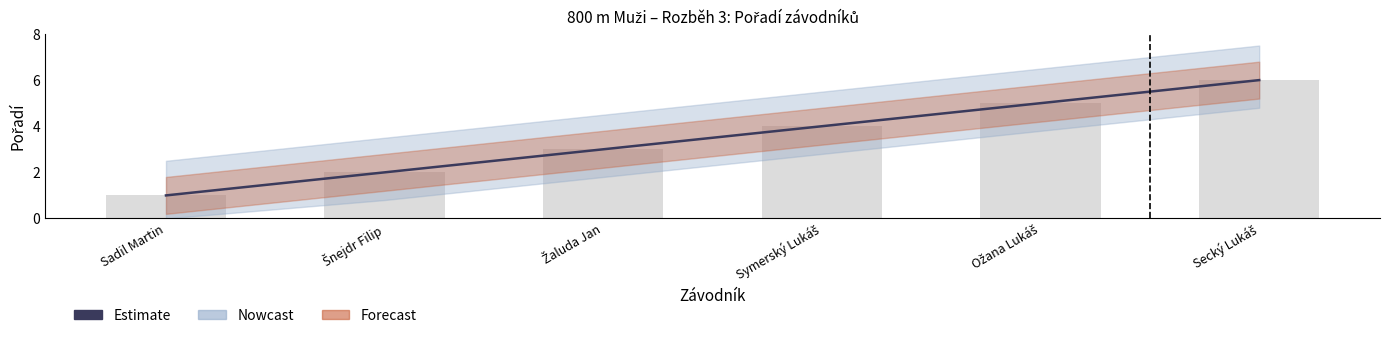

Rank the categories by value from highest to lowest.

Secký Lukáš, Ožana Lukáš, Symerský Lukáš, Žaluda Jan, Šnejdr Filip, Sadil Martin